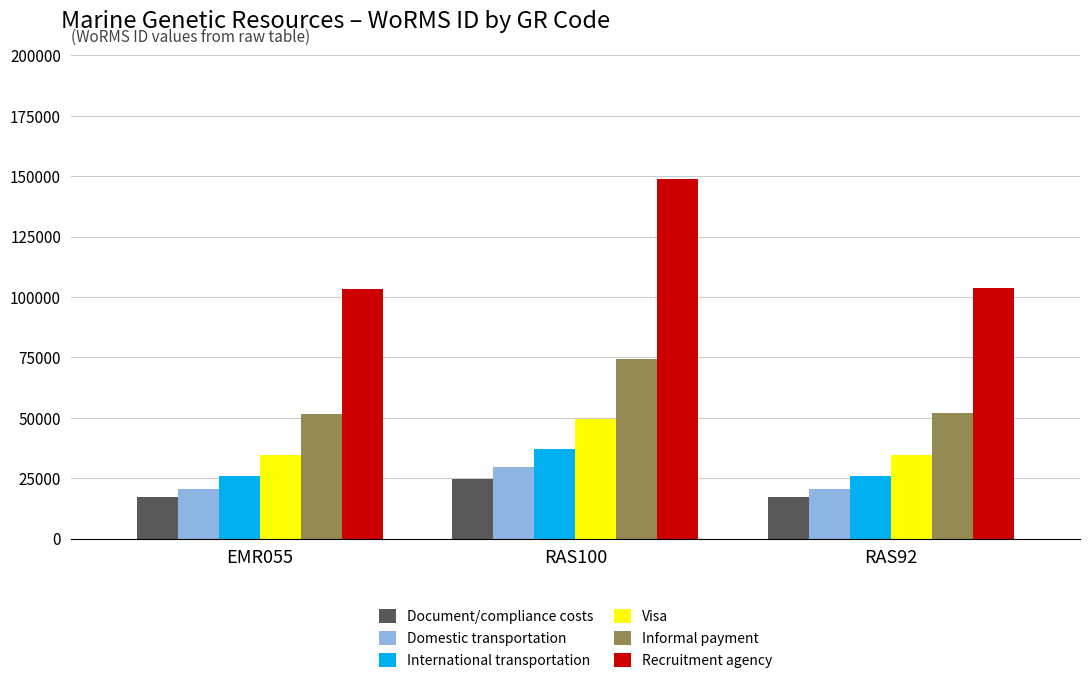

At which category is the sum across all series the highest?

RAS100